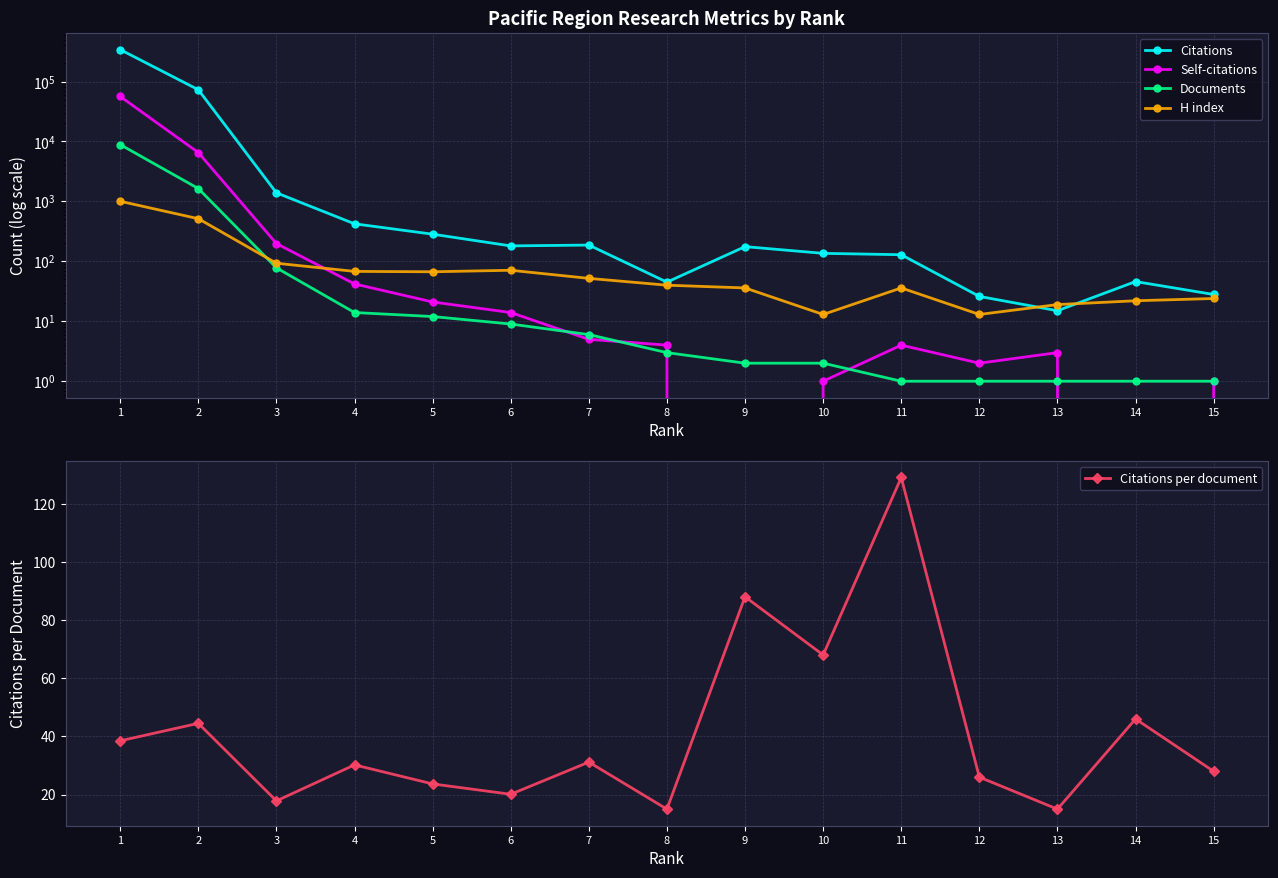

At how many categories does at least one series exceed 212796?

1